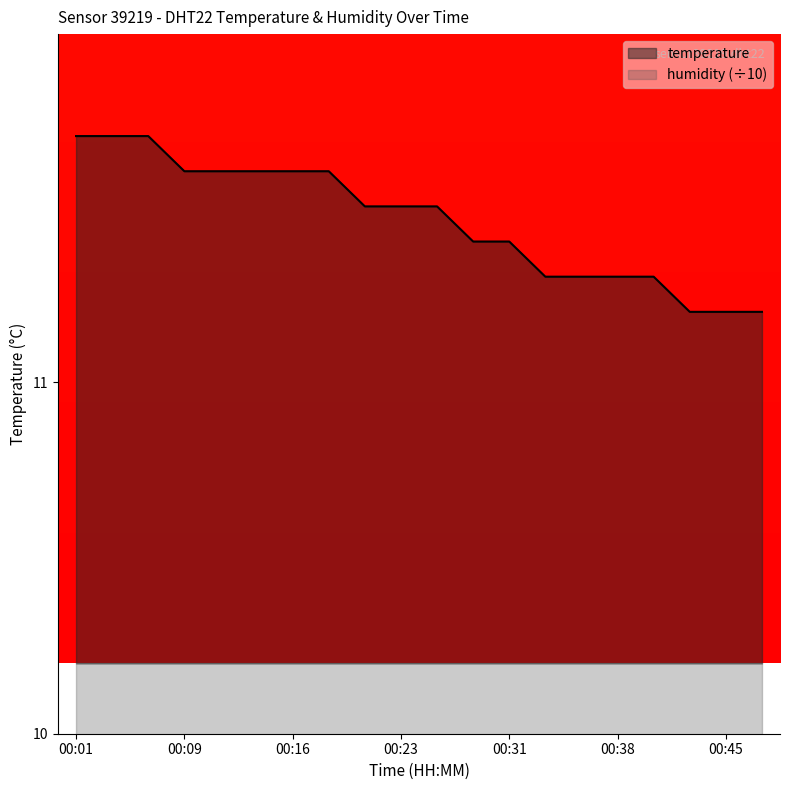

What is the sum of the values at 00:14 and 00:38?

22.9